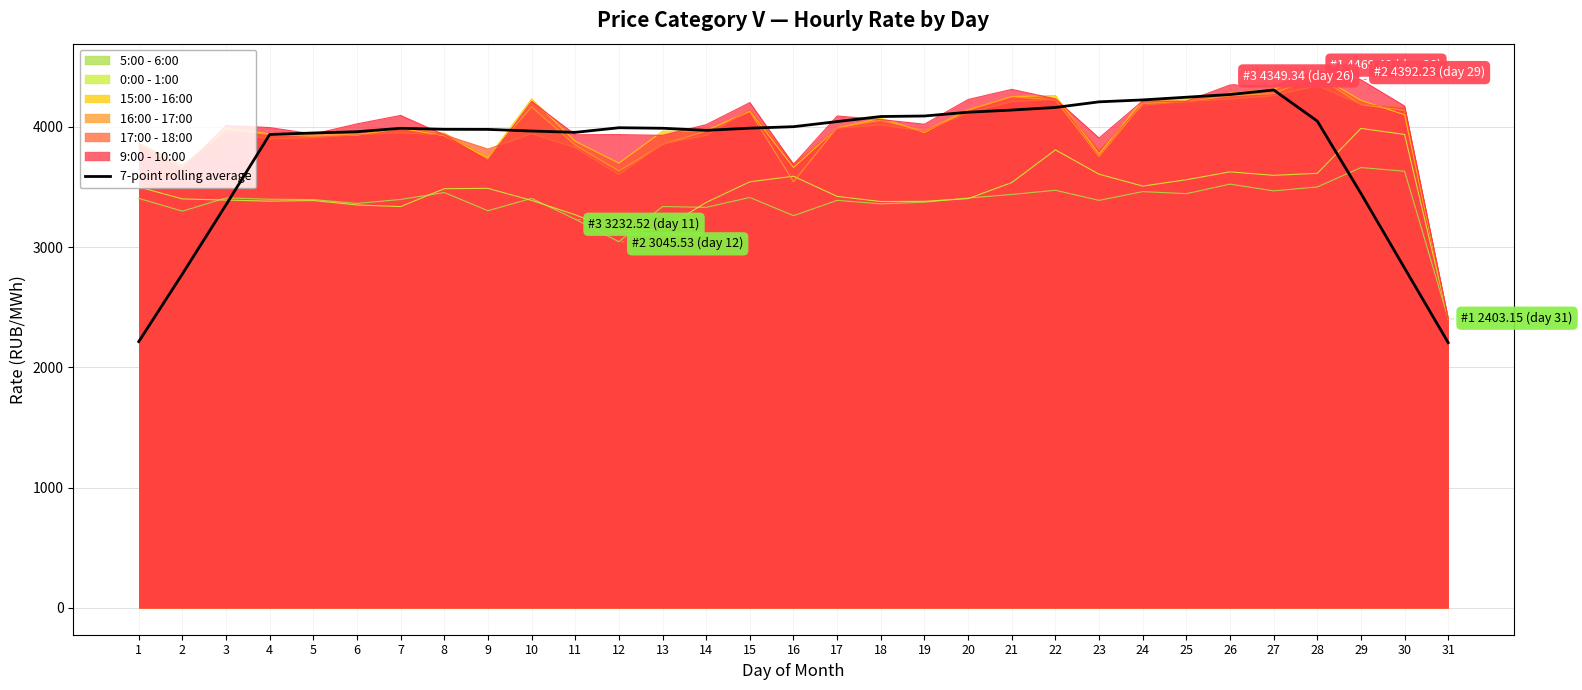

True or false: the data shows 1647.7 at 2.

False